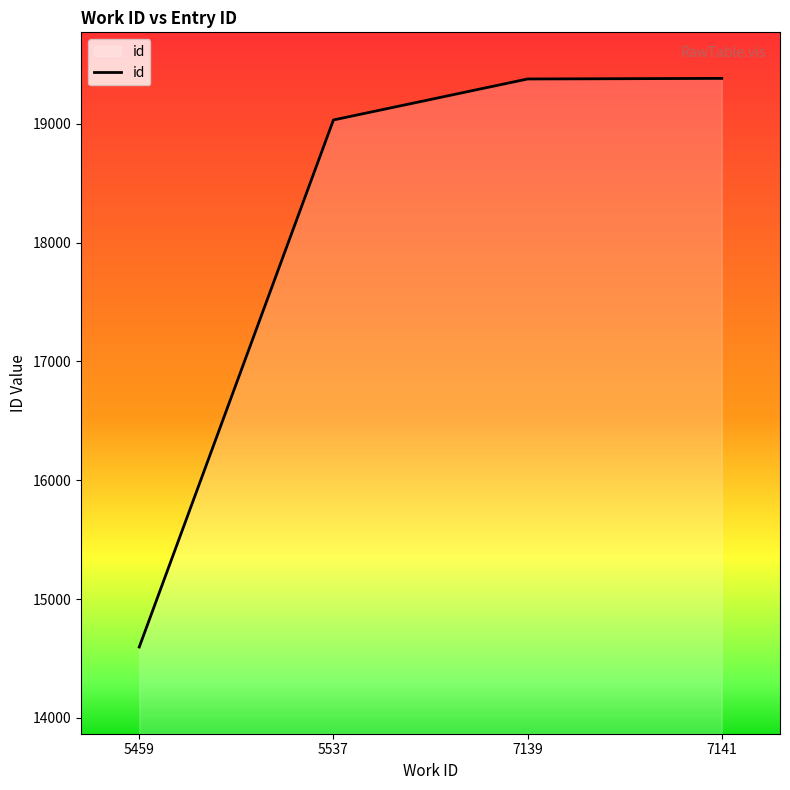

Where is the data nearest to the value 16989?

5537